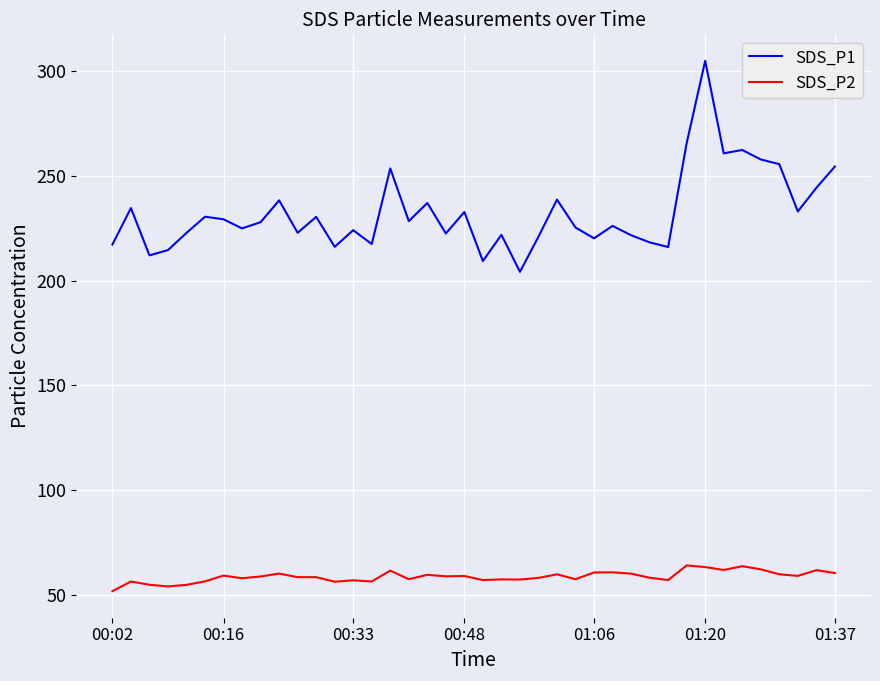

What is the difference between the maximum and minimum values in the SDS_P1 series?

100.6